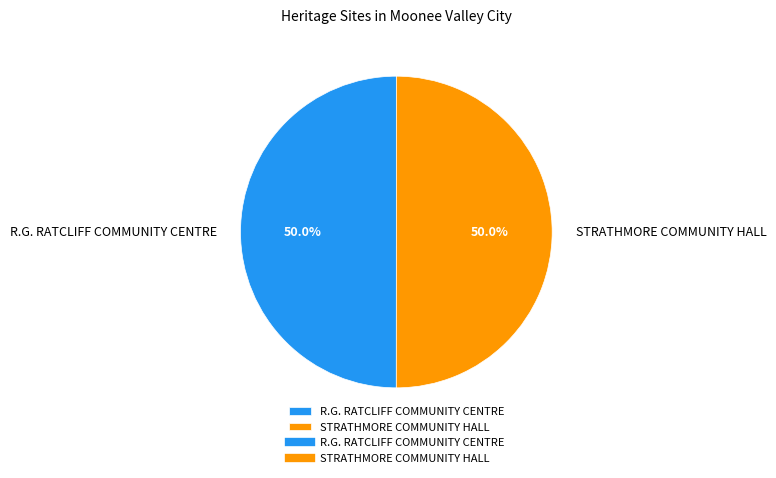

To the nearest percent, what portion does R.G. RATCLIFF COMMUNITY CENTRE represent?

50%